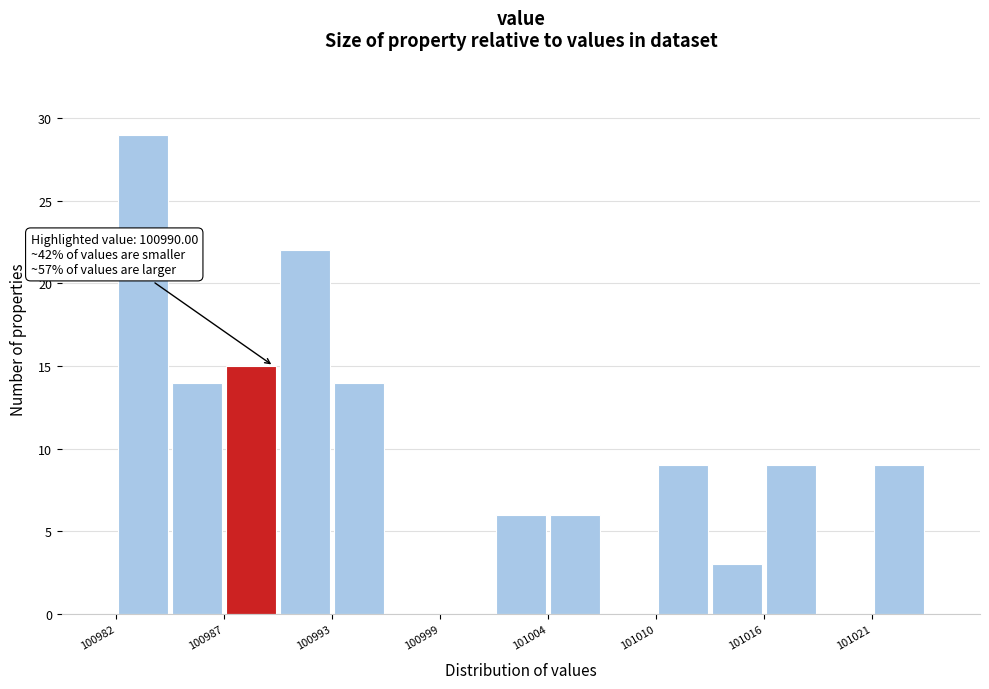

Read against the x-axis, roughly where is the centre of the tallest bar?

100983